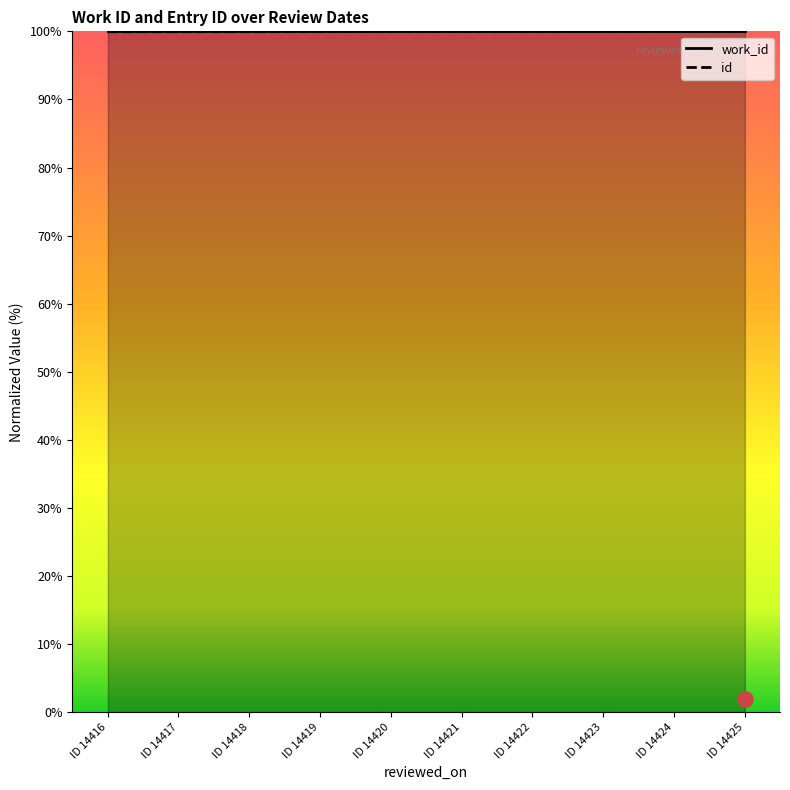

Is the value of work_id at ID 14423 greater than the value of id at ID 14424?

Yes